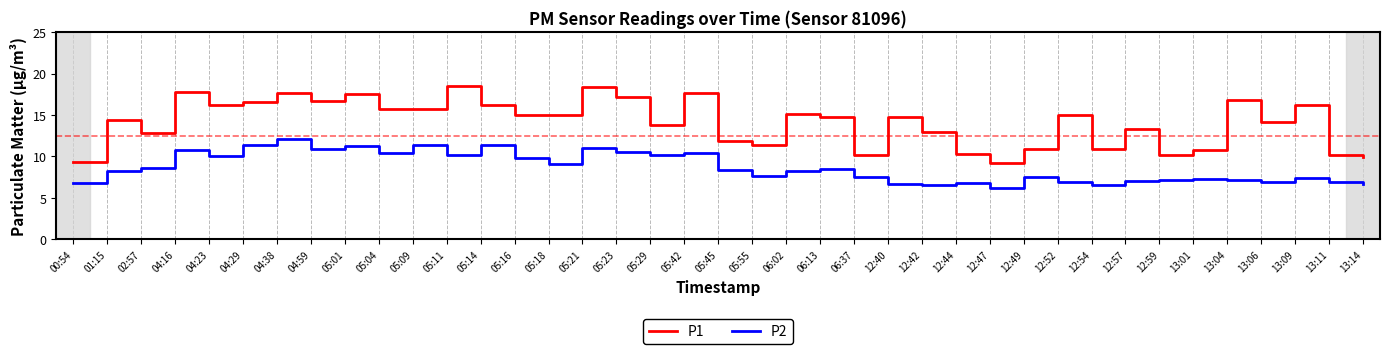

At which category does P2 reach its first local valley?

04:23